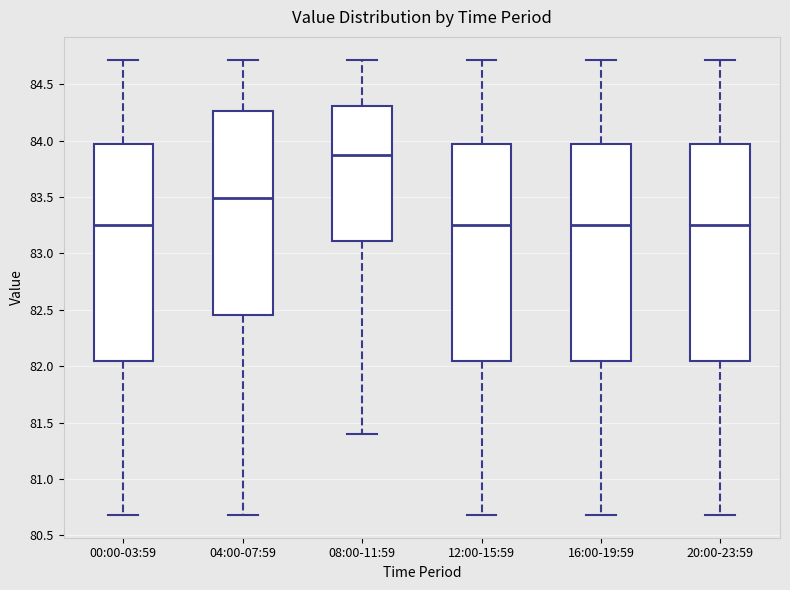

Which box's median line is the highest?

08:00-11:59